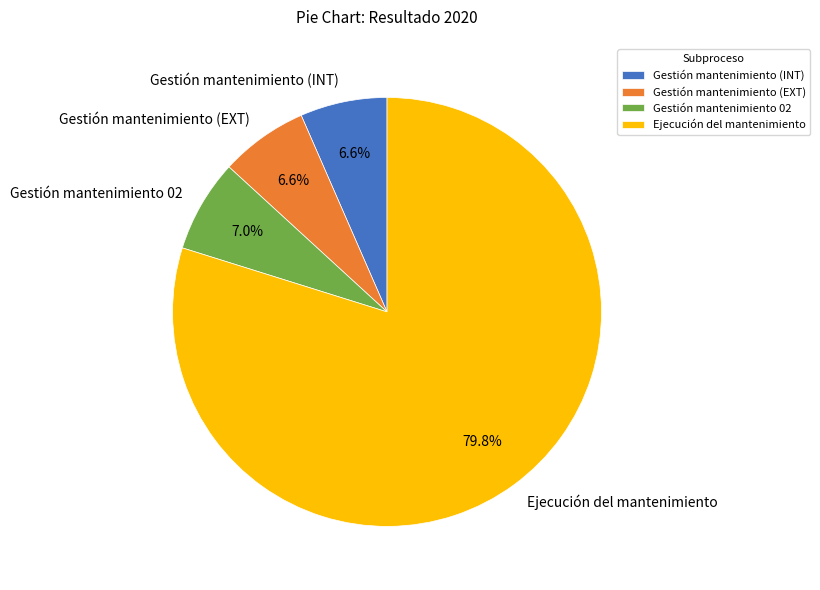

What is the largest slice in the pie chart?

Ejecución del mantenimiento